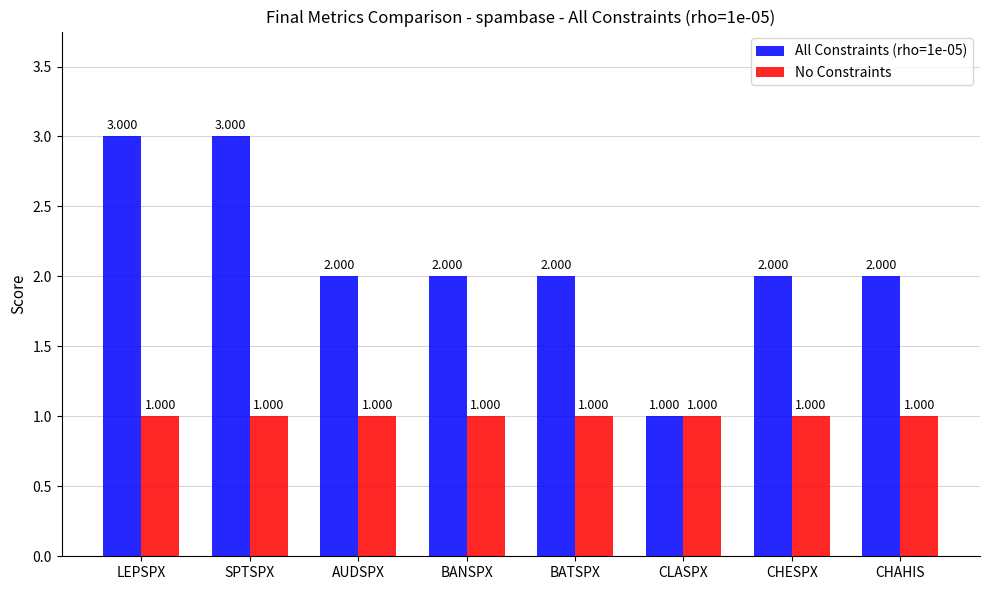

What is the label of the 7th bar from the right?

SPTSPX